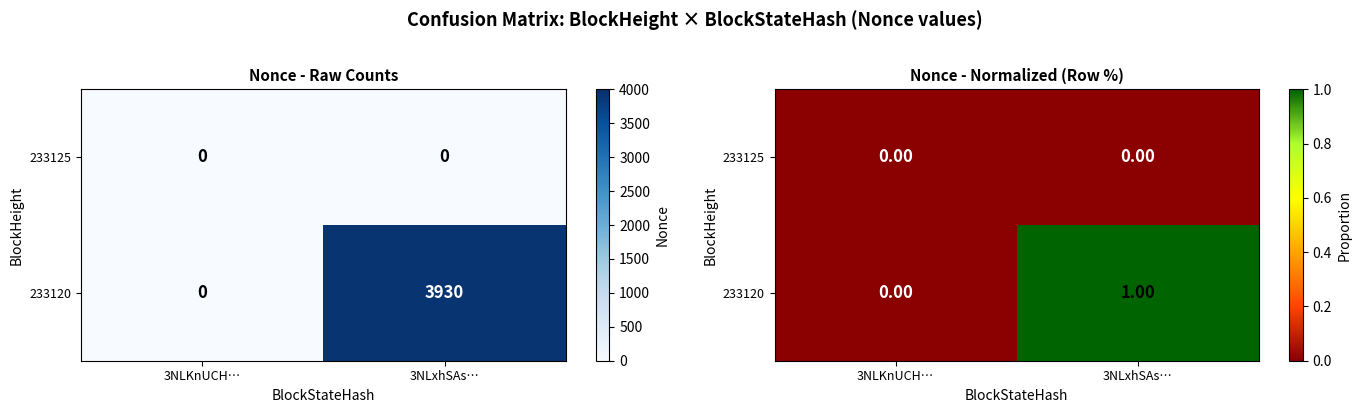

True or false: 233120 has a value of 1 at 3NLKnUCH….

False